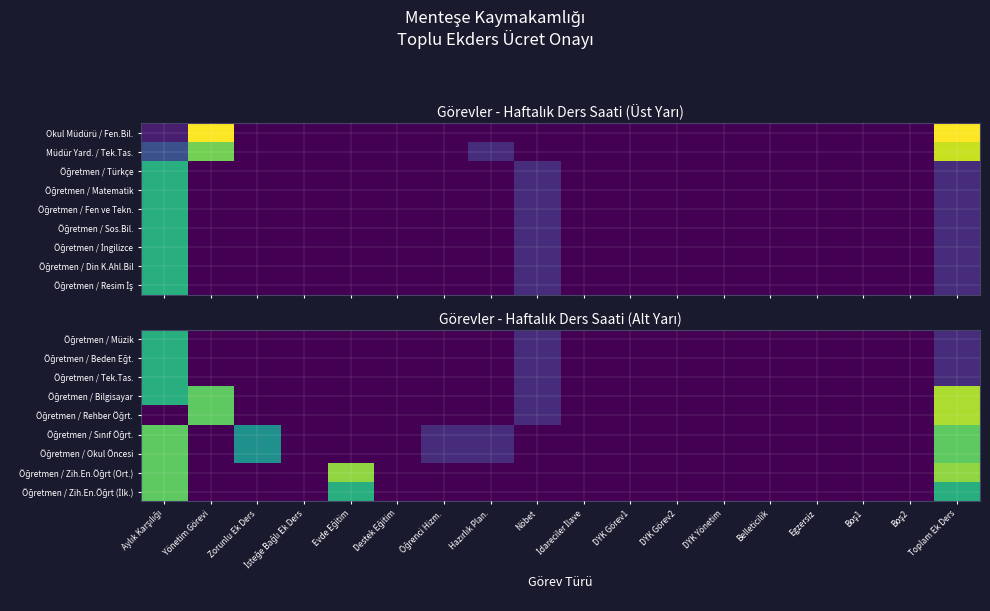

What is the difference between the highest and lowest values at Hazırlık Plan.?

3